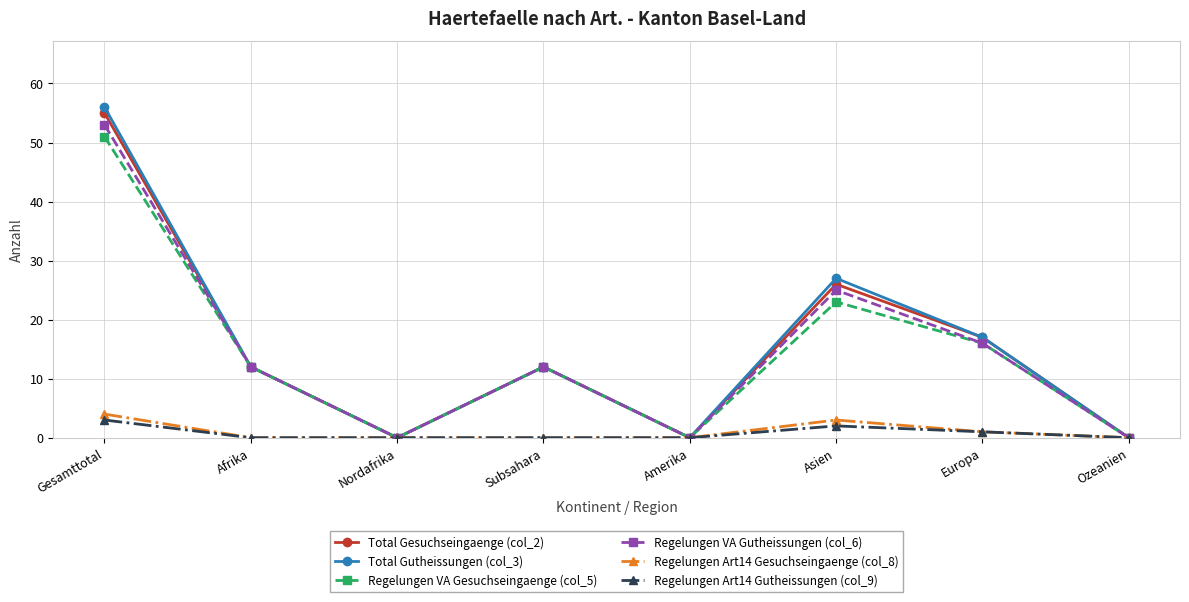

What is the highest value of the Regelungen Art14 Gesuchseingaenge (col_8) series?

4